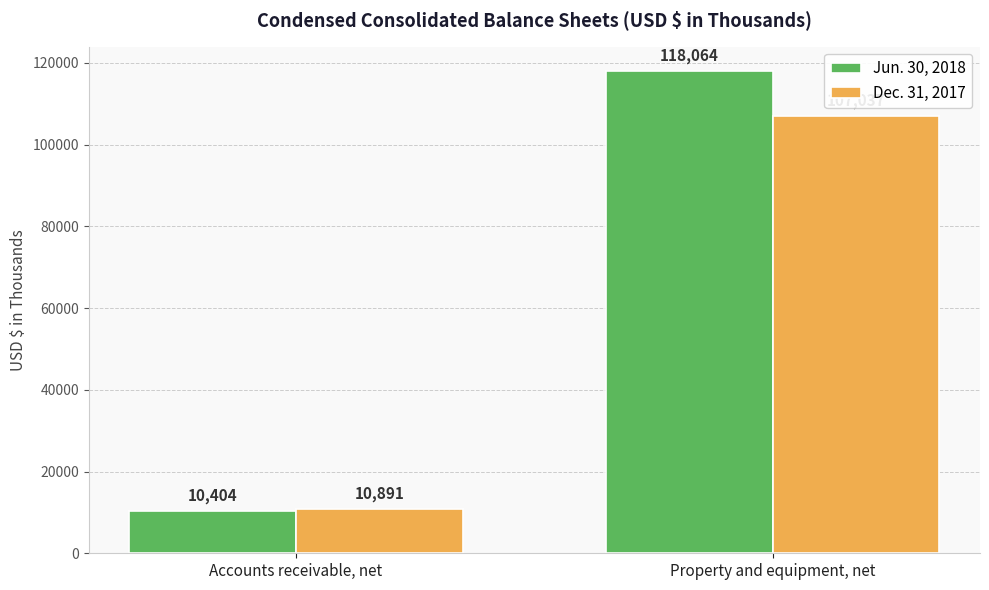

How many bars are there in each group?

2